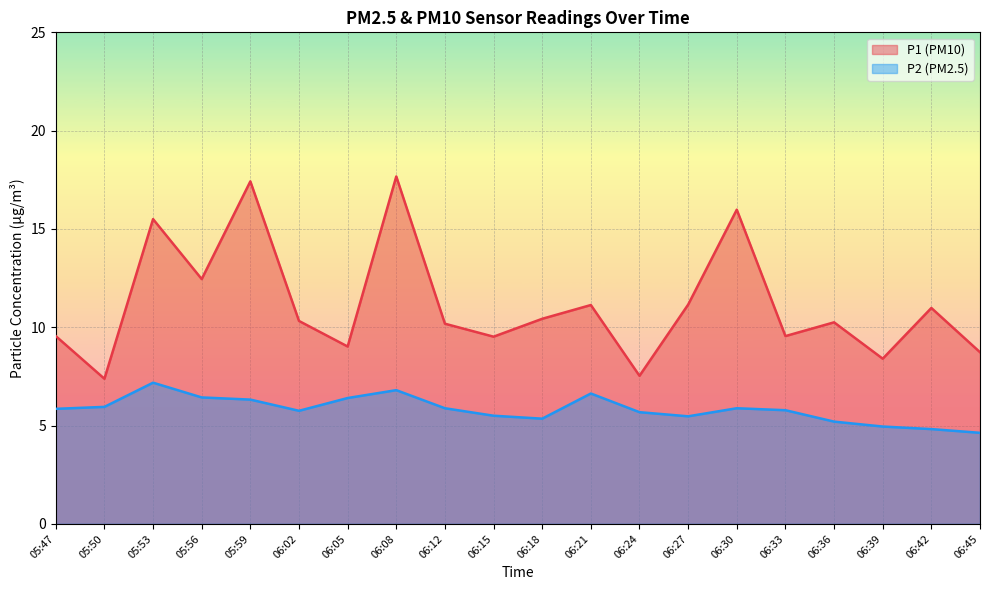

How many lines are shown in the chart?

2